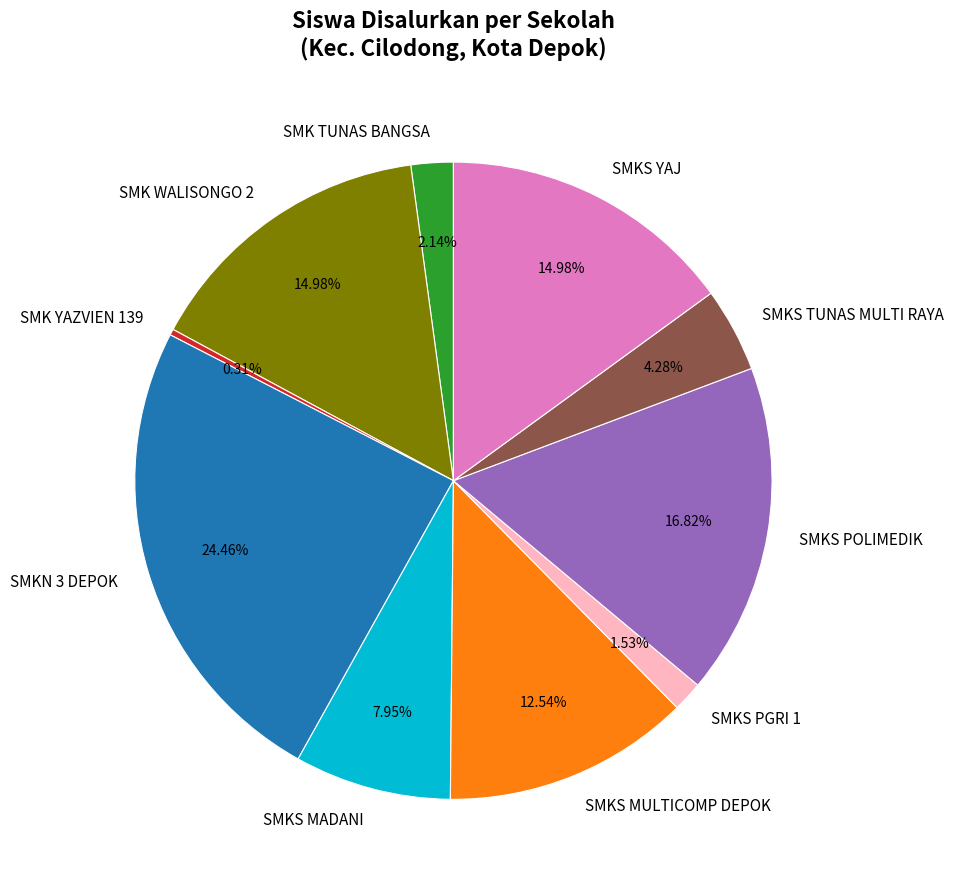

To the nearest percent, what is the difference between the SMK YAZVIEN 139 and SMKS YAJ slice percentages?

15%